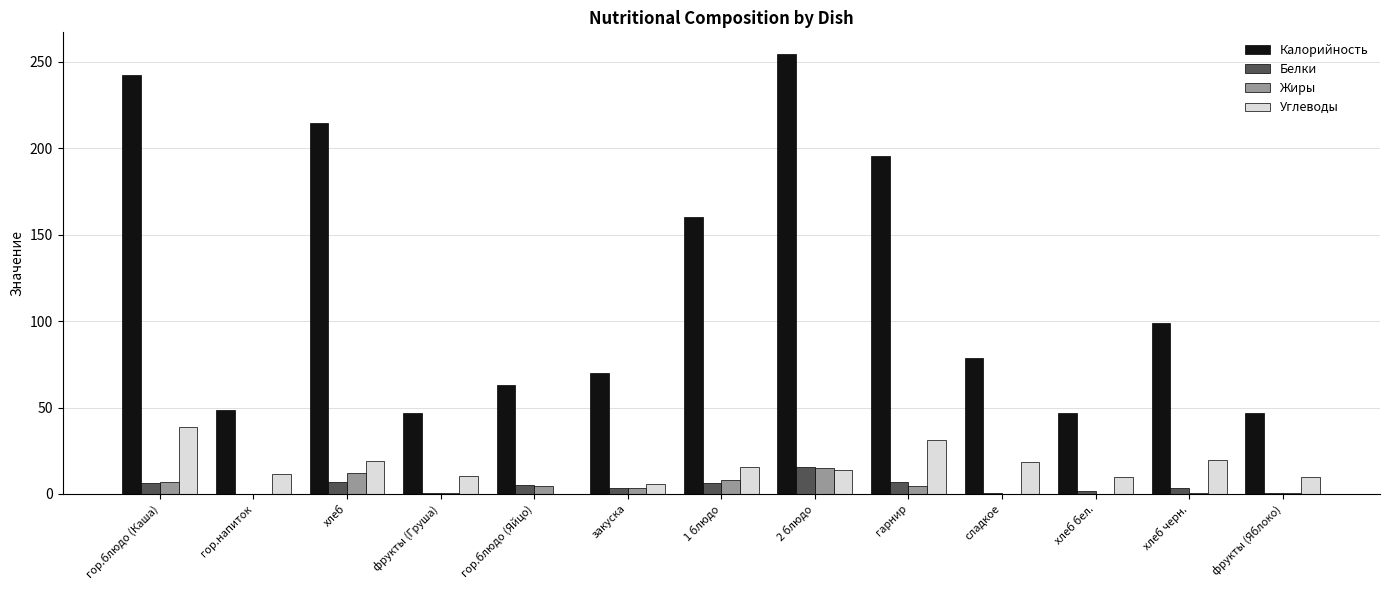

The value of Калорийность at фрукты (Груша) is 47.0. True or false?

True